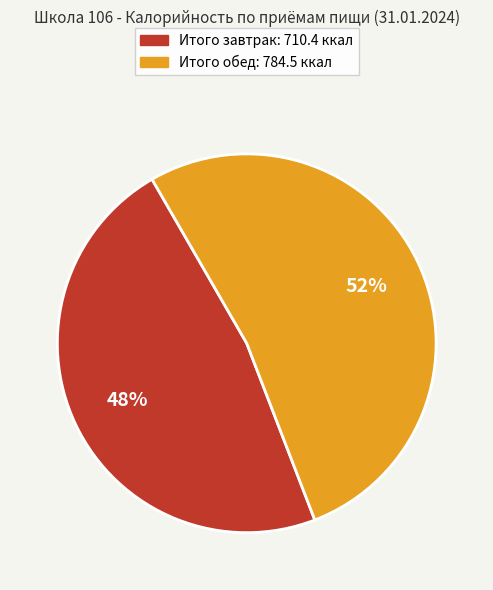

To the nearest percent, what portion does Итого завтрак represent?

48%